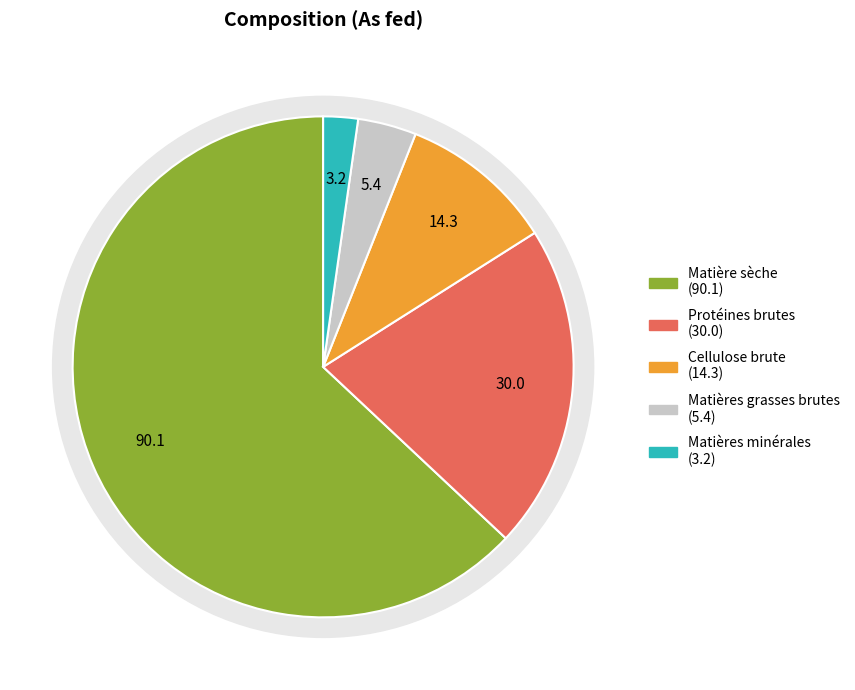

To the nearest percent, what is the combined percentage of Matières minérales and Cellulose brute?

12%